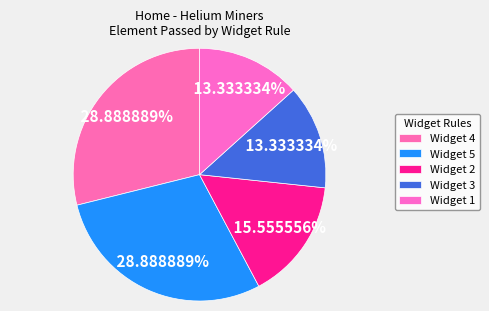

Is there any slice that represents more than half of the pie?

No